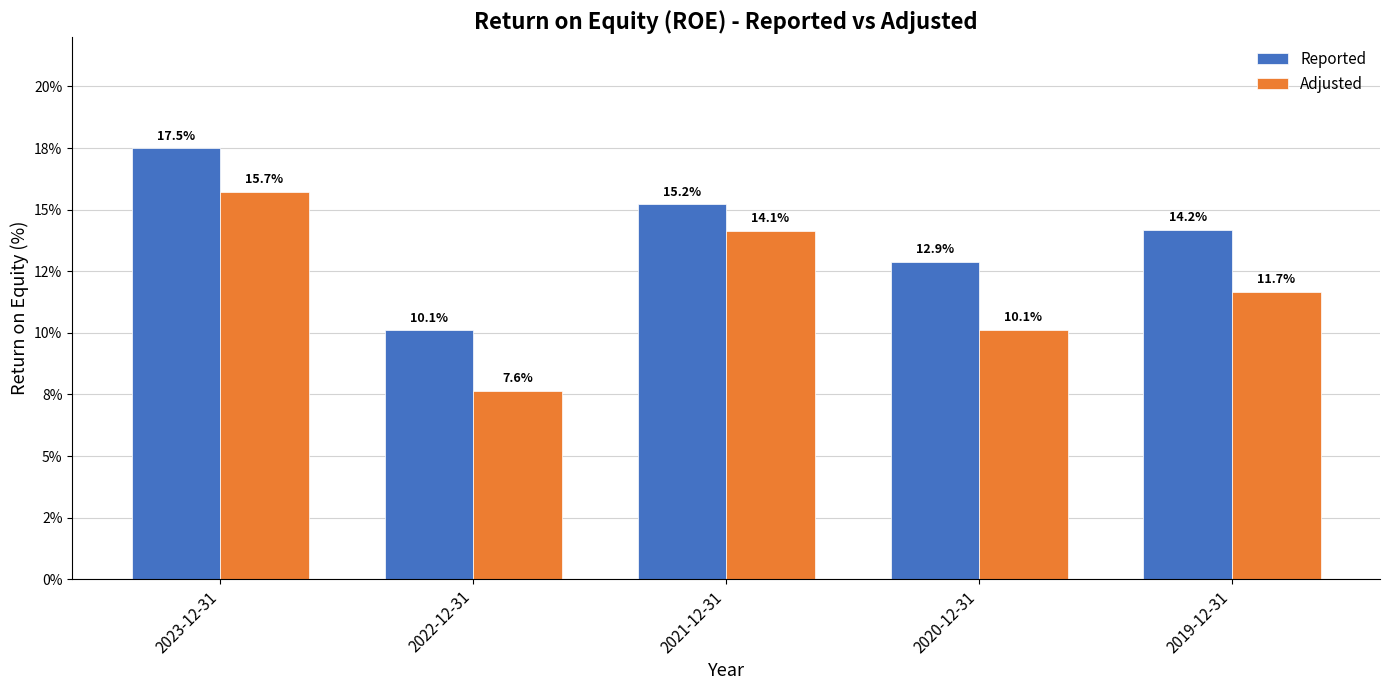

Are the bars grouped side by side (vs. stacked)?

Yes